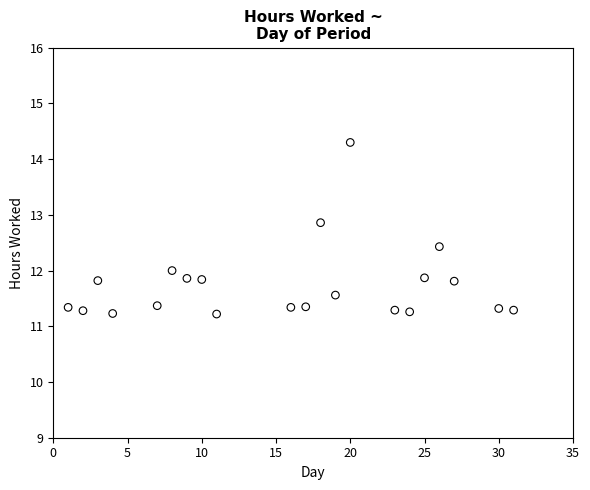

What is the range of X values (max minus min)?

30.0